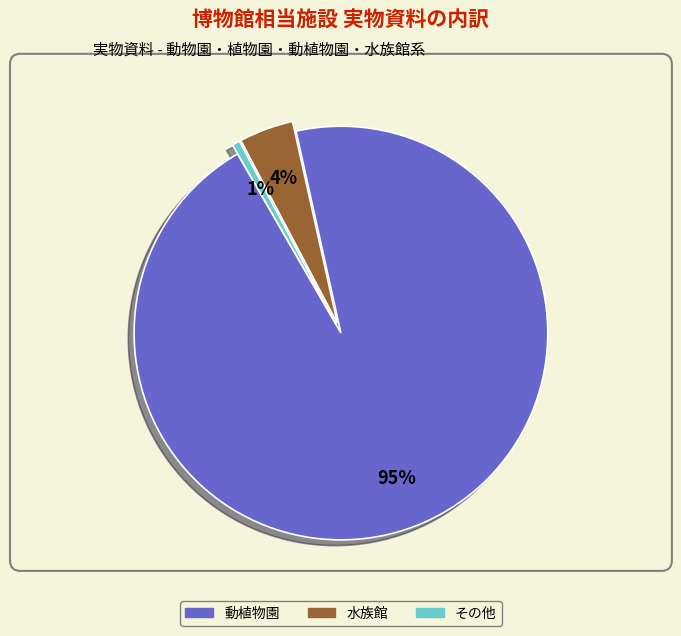

What percentage is the 動植物園 slice, to the nearest percent?

95%